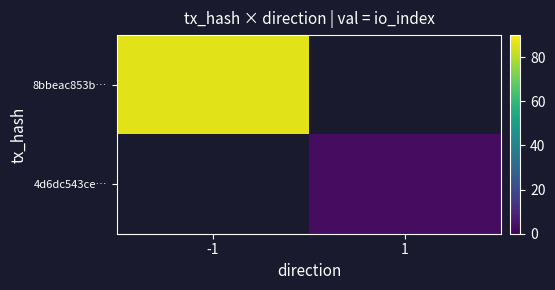

At how many categories does at least one series exceed 58?

1